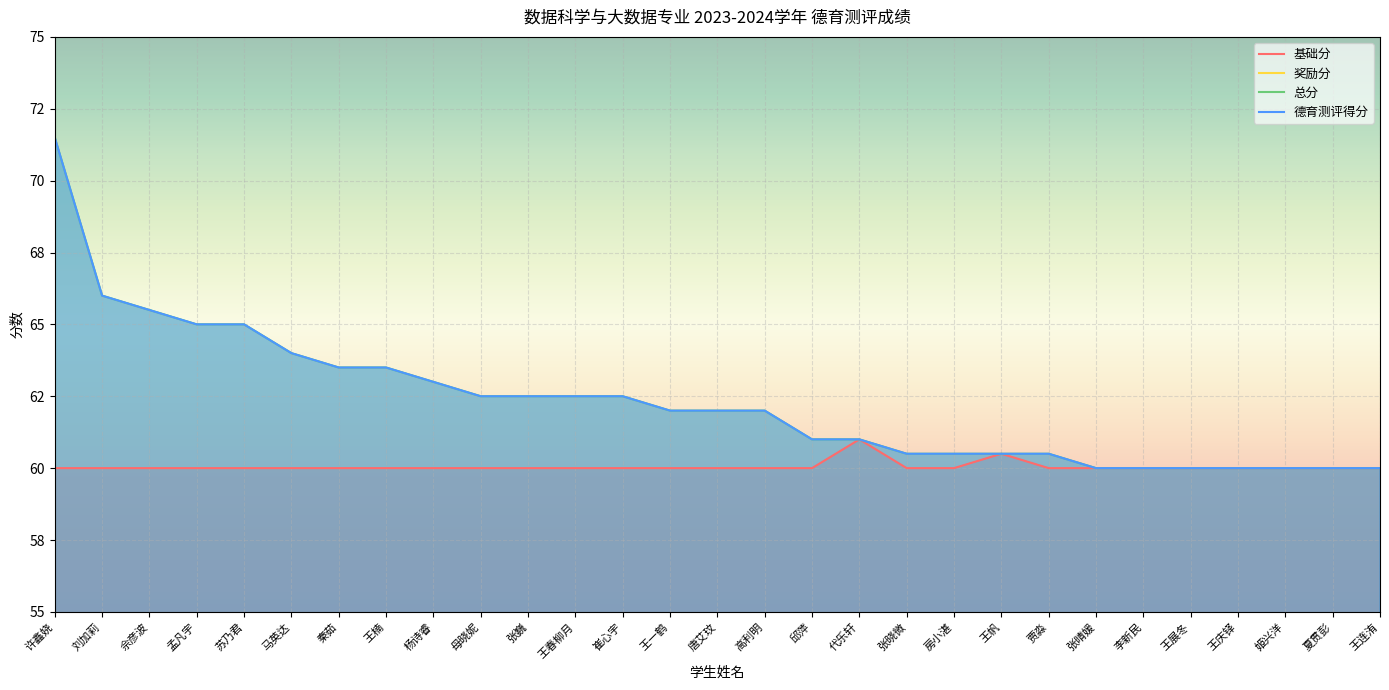

How many 基础分 values are between 60 and 61?

29